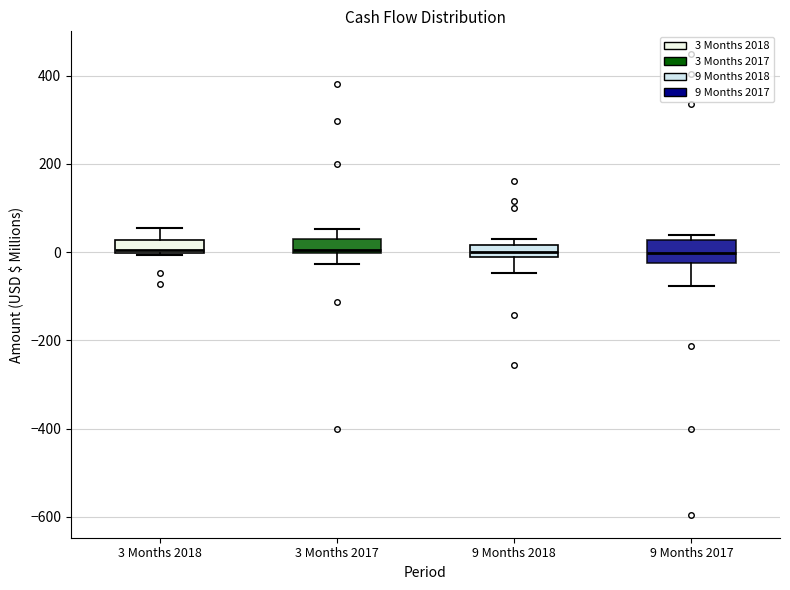

Where does the lower whisker of the box for 9 Months 2017 end on the y-axis? The values are not printed on the chart, so give them approximately, as read against the axis.

-80